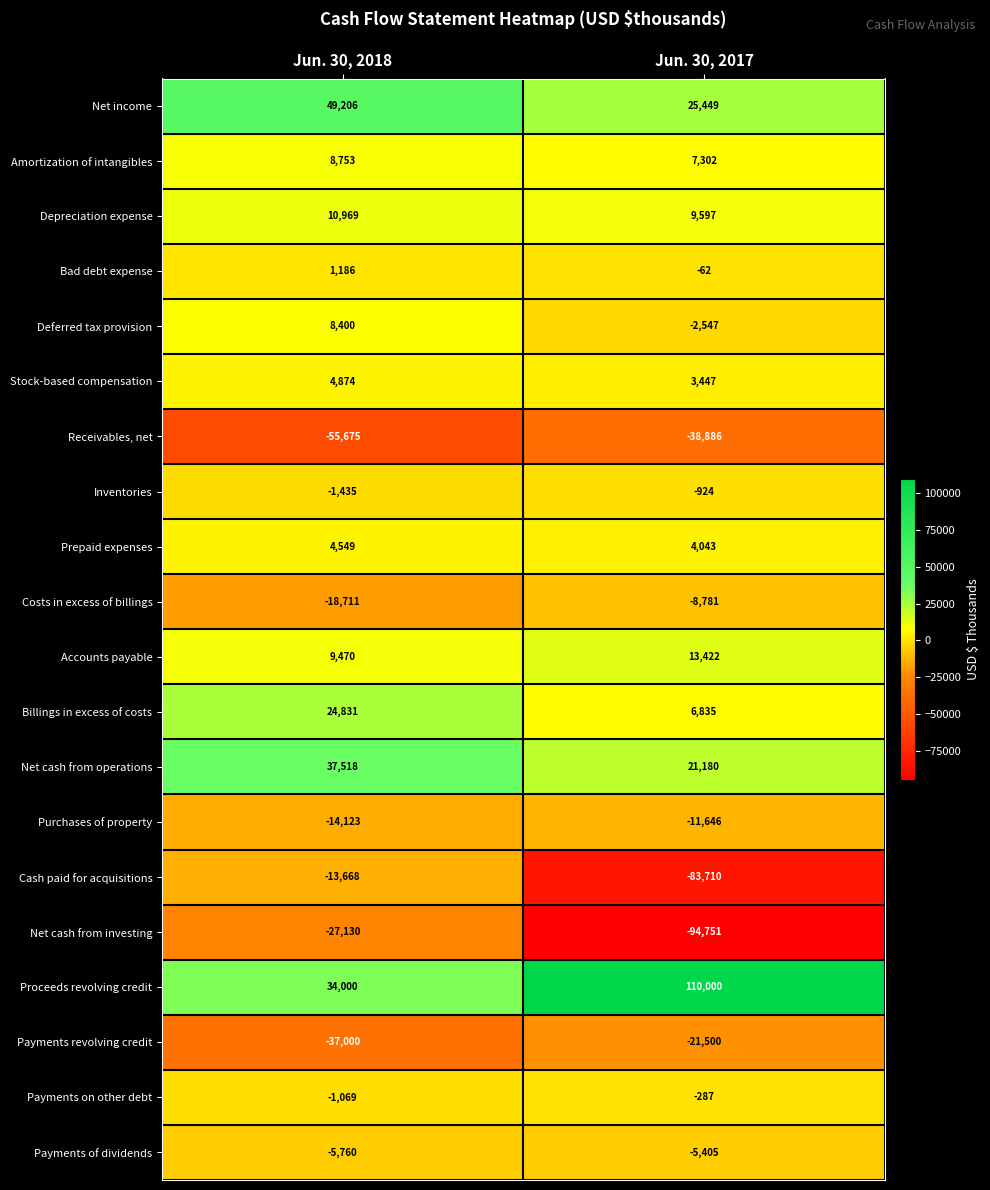

What is the total value across all series at Jun. 30, 2018?

19185